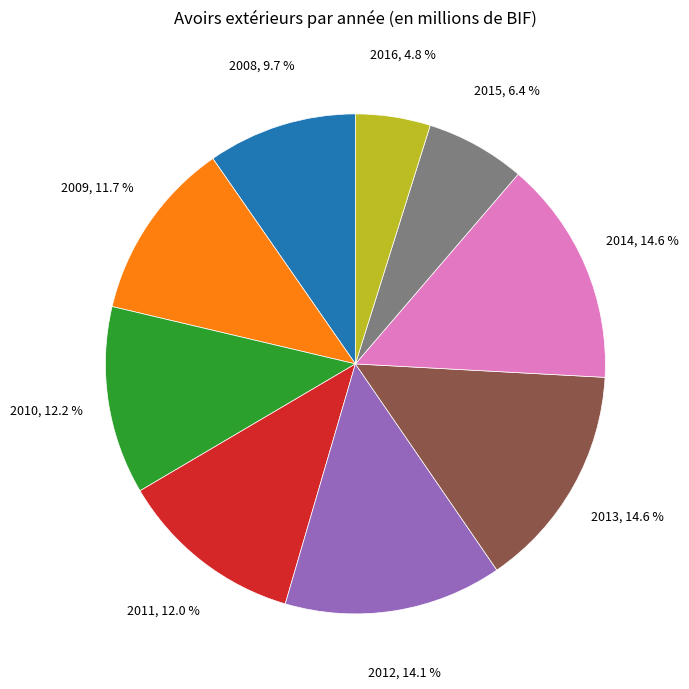

To the nearest percent, what percentage of the pie is 2014?

15%